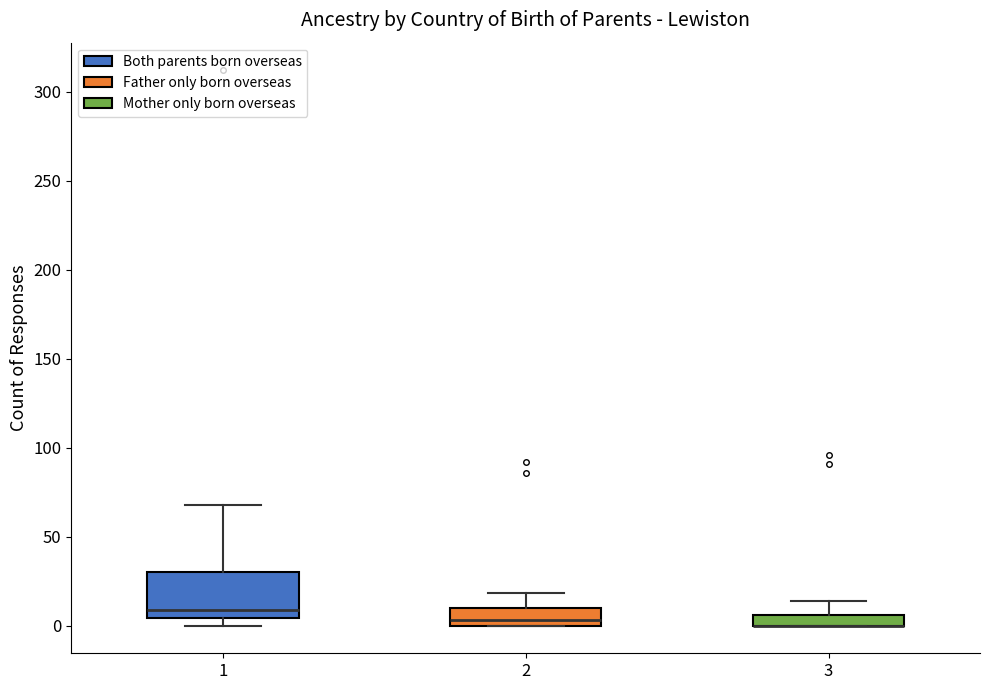

Which box is the tallest, from its lower edge to its upper edge?

1